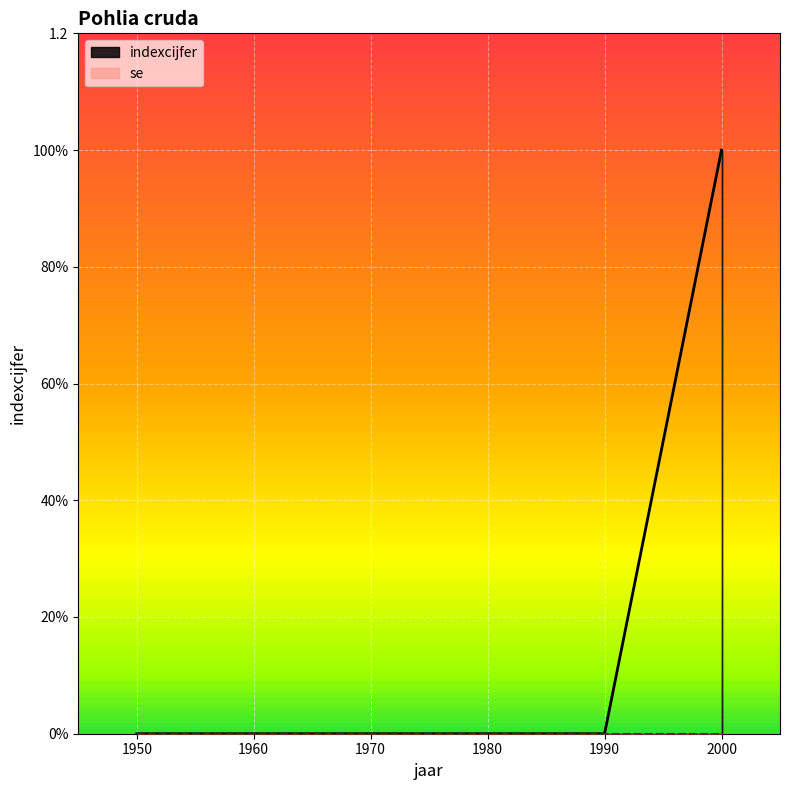

Is this an area chart (filled region under the line)?

No